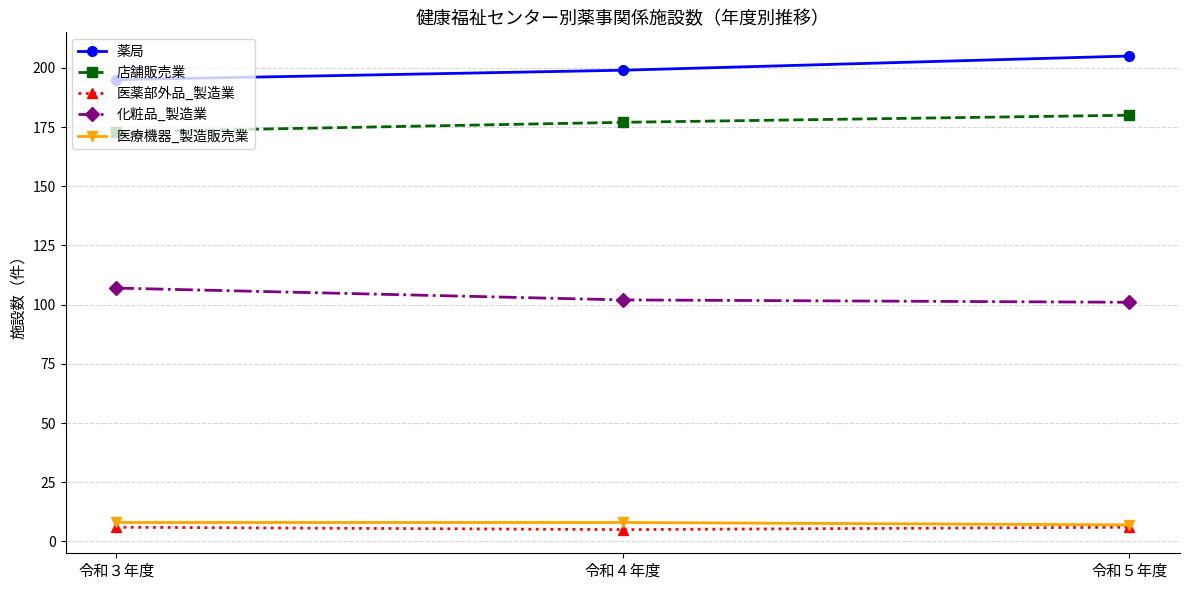

What is the sum of the 化粧品_製造業 values at 令和５年度 and 令和３年度?

208